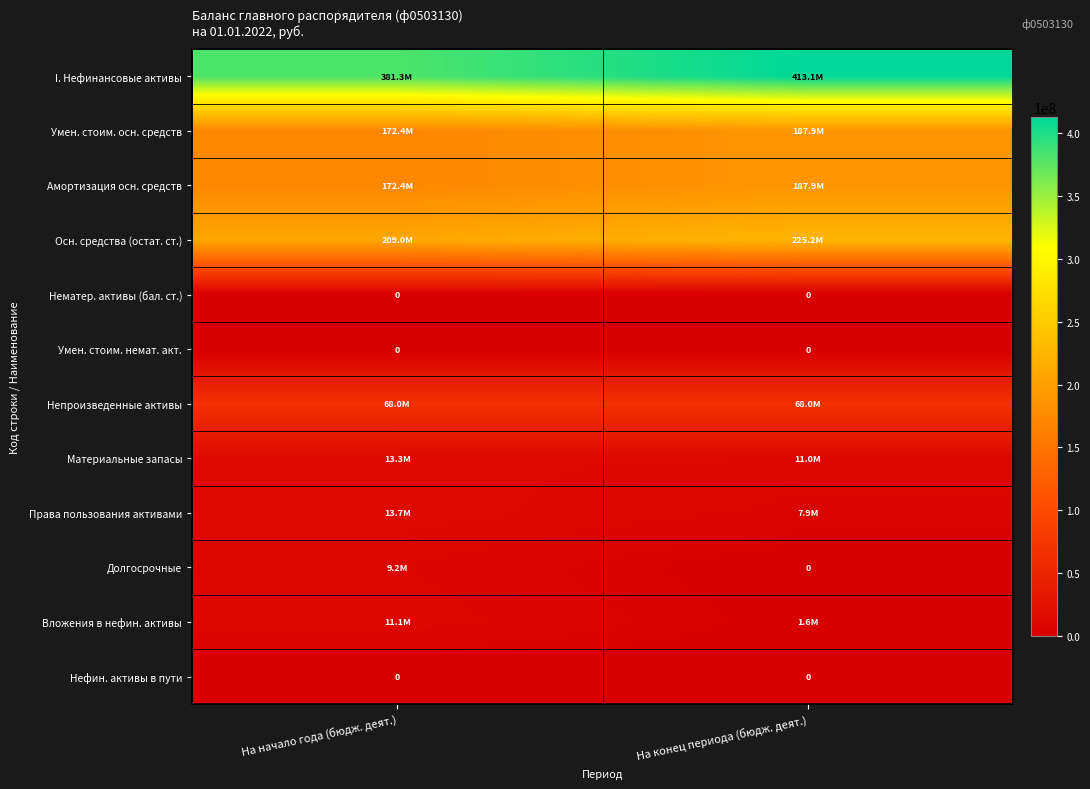

What is the average value of the Непроизведенные активы series?

67997876.5